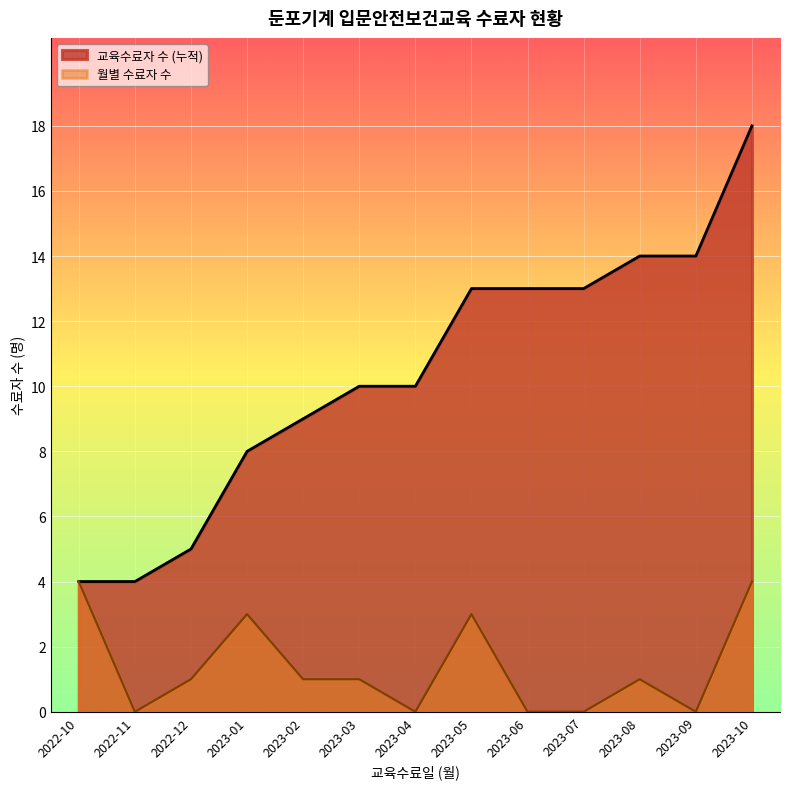

Rank the series by their average value, from lowest to highest.

월별 수료자 수, 교육수료자 수 (누적)